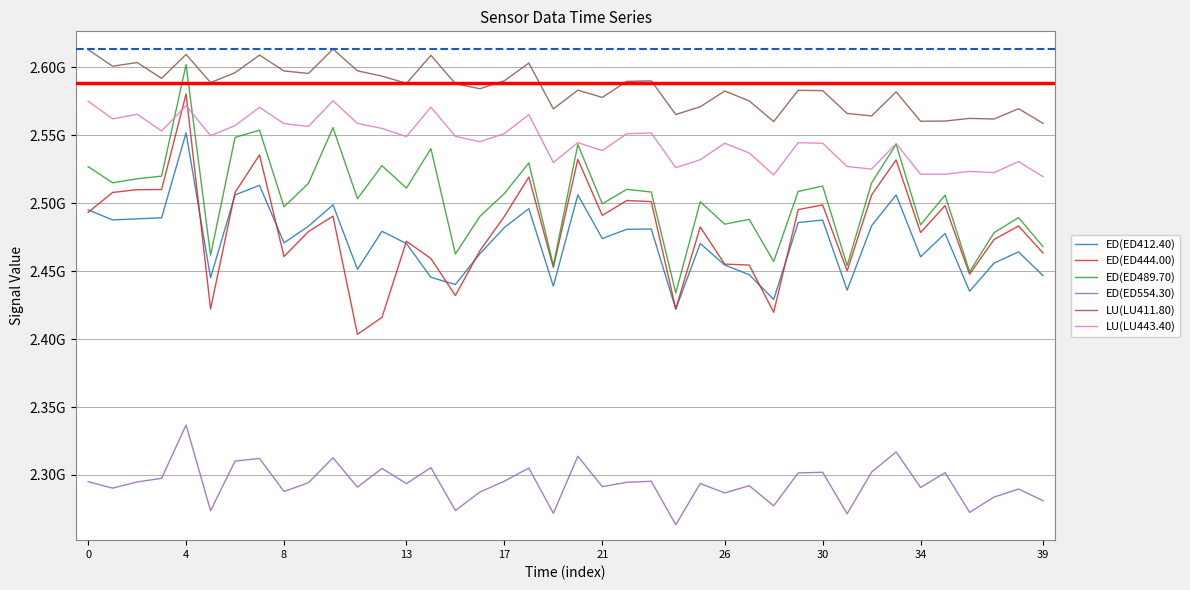

Reading left to right, transcribe all the data shown in this chart.

ED(ED412.40): 2495036800	2487673033	2488449691	2489236955	2551750089	2445104923	2506077046	2513080905	2470783305	2483062784	2498742454	2451303881	2479326537	2470261558	2445451136	2440130971	2462805449	2482048475	2495948736	2438921755	2506104265	2473976301	2480751881	2480971172	2422048338	2470297627	2454490240	2447374418	2429150235	2485734381	2487551396	2435997988	2483398582	2506058395	2460528182	2477690459	2435191936	2455831469	2464197074	2446629952
ED(ED444.00): 2493219273	2507881270	2509892077	2510017718	2580357696	2422166253	2507845933	2535523794	2460731209	2479143634	2490412854	2403514843	2415952301	2471954240	2459274432	2432018989	2465034834	2490232036	2519191570	2452678034	2532221412	2491000932	2501953892	2501128905	2422200905	2482448201	2455154313	2454436068	2419762797	2495269686	2498696914	2450130569	2506085421	2531799222	2478388004	2498179648	2447724315	2473269558	2483212132	2463345289
ED(ED489.70): 2526841837	2514976082	2517932800	2519878564	2602022884	2461573659	2548366253	2553709933	2497305517	2514576786	2555538633	2503316251	2527566546	2511071890	2540096886	2462584228	2490254345	2507087296	2529636818	2454210066	2543194075	2499526006	2510155821	2508196452	2433908352	2501005540	2484545572	2488065984	2457065115	2508624877	2512588918	2454031405	2514952073	2543244809	2484010944	2505902683	2449505673	2478274678	2489356525	2467983588
ED(ED554.30): 2295090505	2290316397	2294870153	2297557577	2336784539	2273780516	2310225673	2312202377	2287841371	2294339666	2312646308	2291083730	2304826715	2293646345	2305426861	2273873426	2287455149	2295458185	2305116214	2271774473	2313835154	2291446244	2294597284	2295381357	2263372224	2293724370	2286794678	2292120384	2277310162	2301516123	2301992594	2271475940	2302154194	2316974153	2290769828	2301751488	2272520457	2283769033	2289660726	2281062784
LU(LU411.80): 2612962139	2600743872	2603468141	2591802971	2609438070	2588705060	2595975378	2608944594	2597251922	2595429723	2613341805	2597359478	2593471460	2588151881	2608734372	2587889371	2584154029	2590058221	2603058587	2569353472	2583104978	2577800850	2589610980	2590003355	2565222729	2570906669	2582521609	2575216475	2560030144	2583004306	2582782528	2566011958	2564168932	2581871305	2560239725	2560415030	2562360384	2561901174	2569513060	2558683465
LU(LU443.40): 2575010386	2562002944	2565390619	2553078985	2571726774	2549649106	2557058340	2570529353	2558509284	2556437037	2575328896	2558643675	2554987693	2548955940	2570619501	2549126153	2545222390	2551172187	2565167899	2529910683	2544514038	2538658880	2551093211	2551638363	2526100809	2531932105	2544062043	2536931611	2520747949	2544469659	2544070253	2526949513	2525053632	2543769837	2521304009	2521310857	2523332562	2522452598	2530578304	2519489673